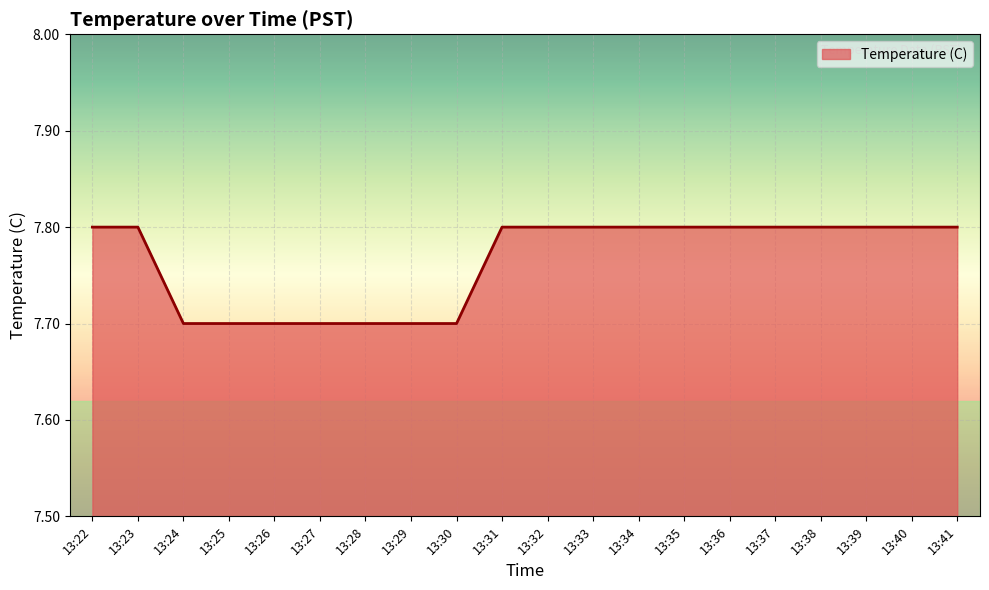

What is the smallest value displayed?

7.7